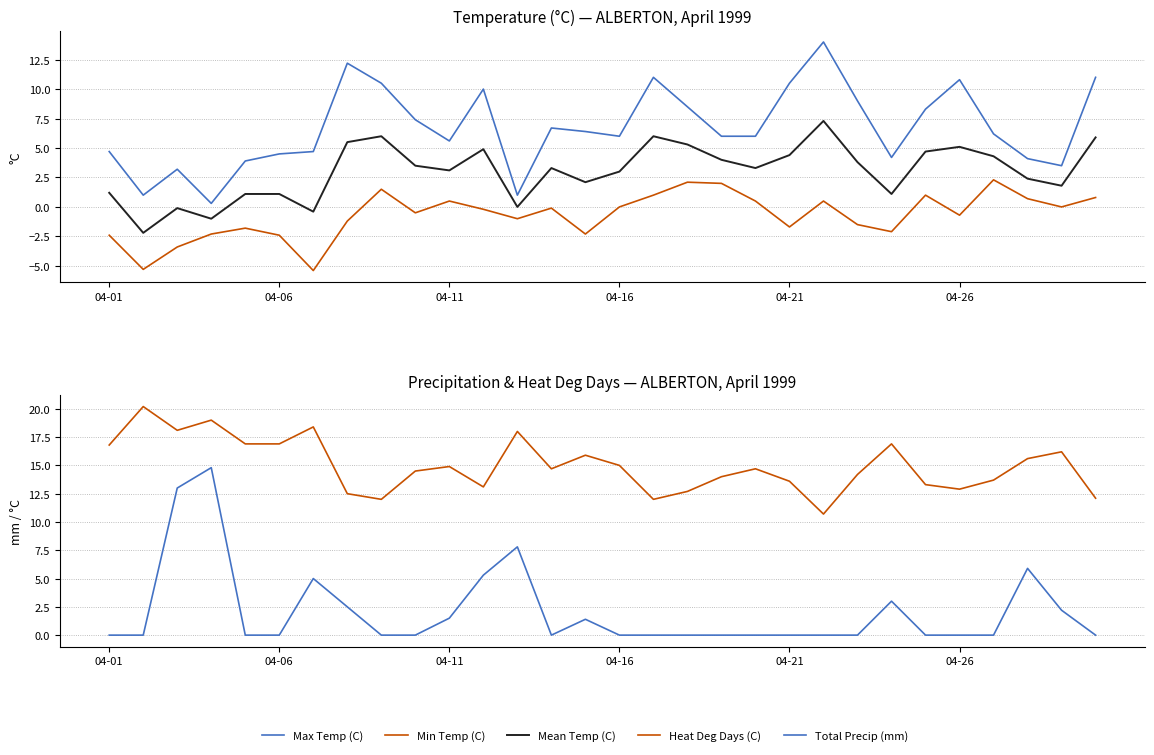

How many lines are shown in the chart?

5